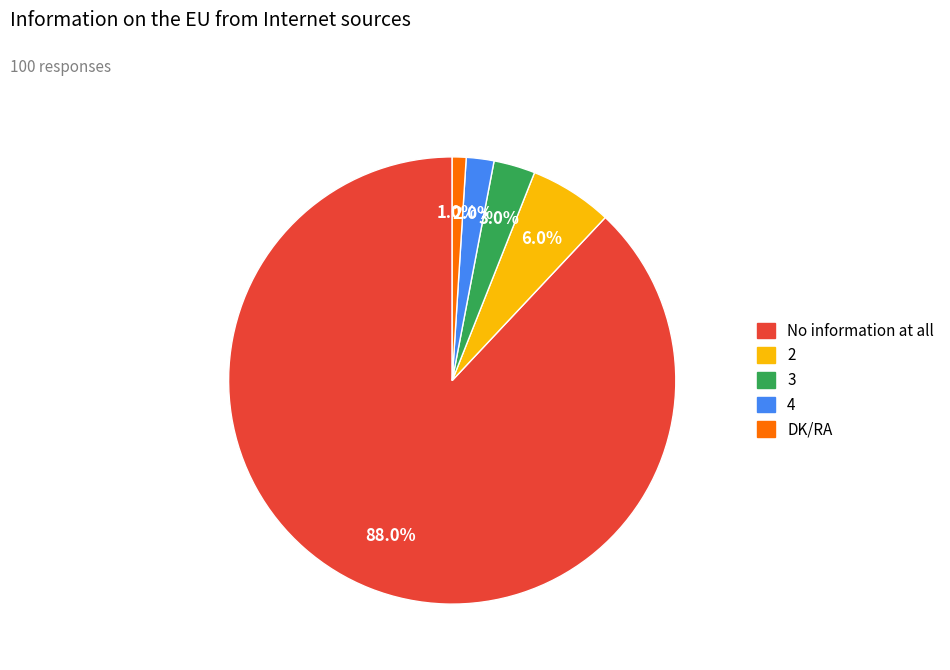

Is there a majority slice in this chart?

Yes